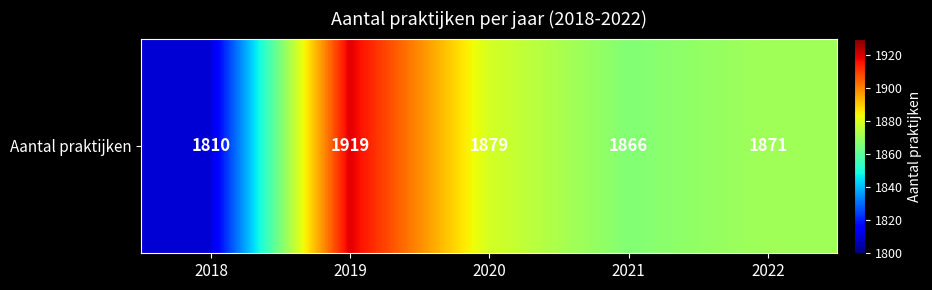

How many categories are shown in the chart?

5